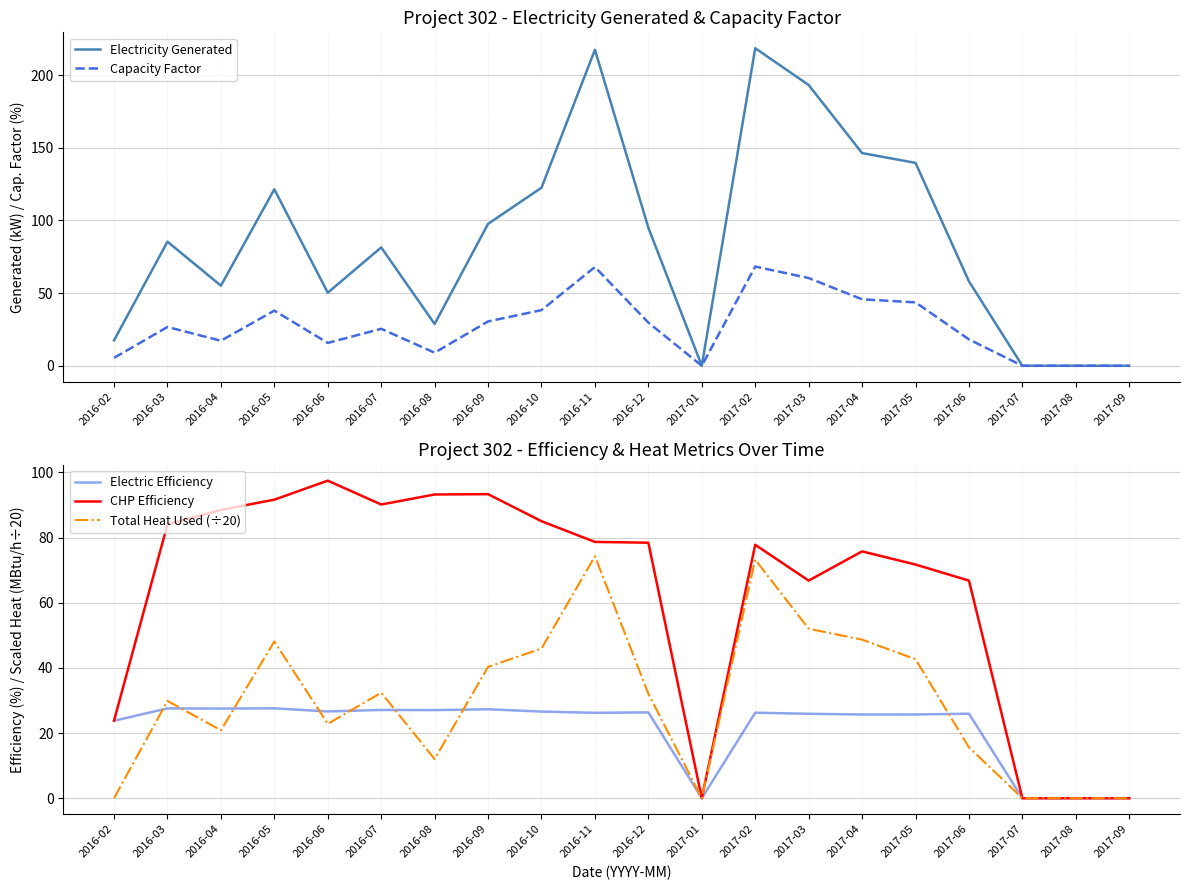

Is the value of Electric Efficiency at 2017-09 greater than the value of CHP Efficiency at 2016-04?

No